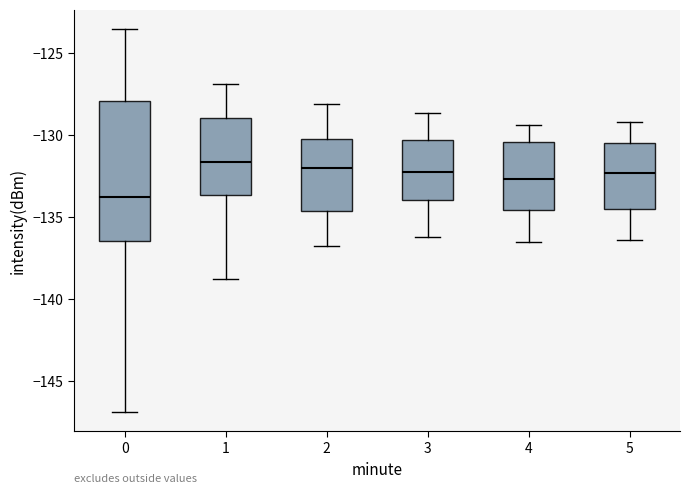

Which box is the tallest, from its lower edge to its upper edge?

0